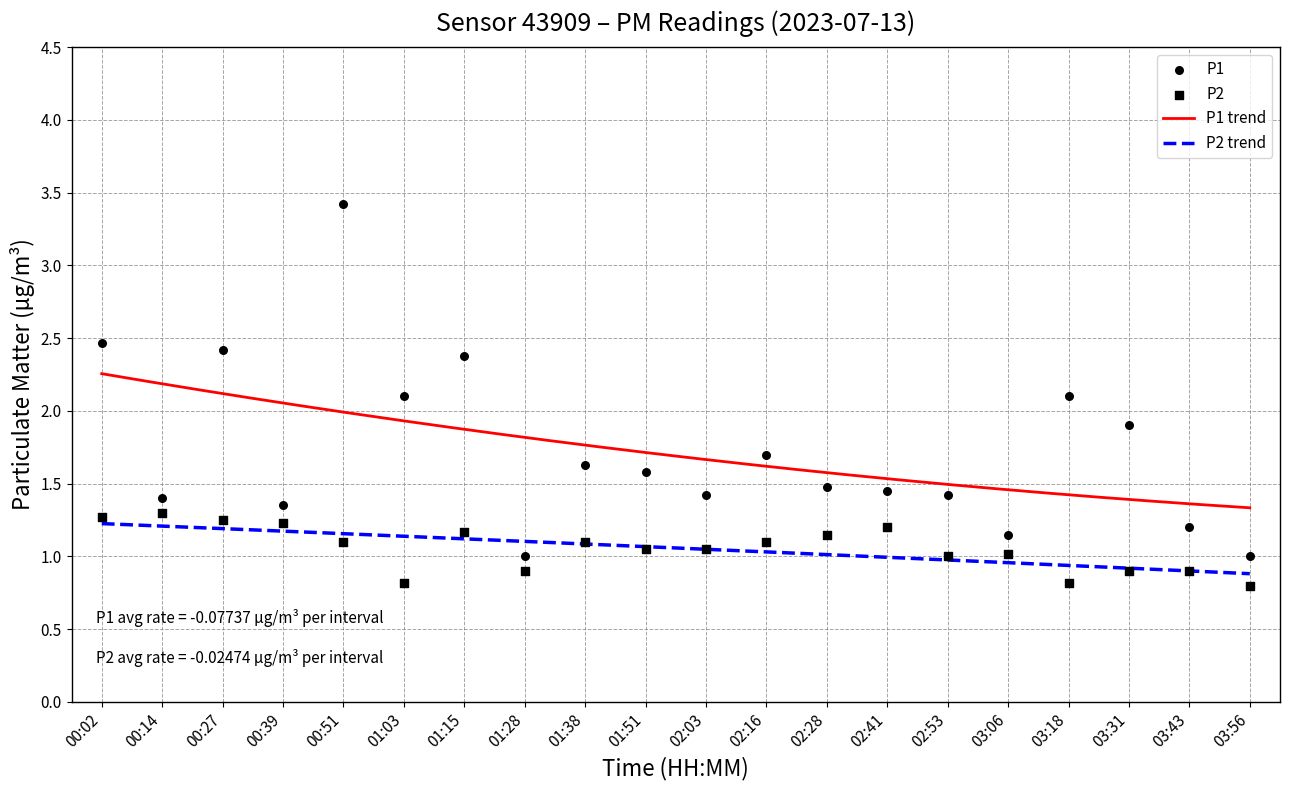

Which series contains the lowest Y value?

P2